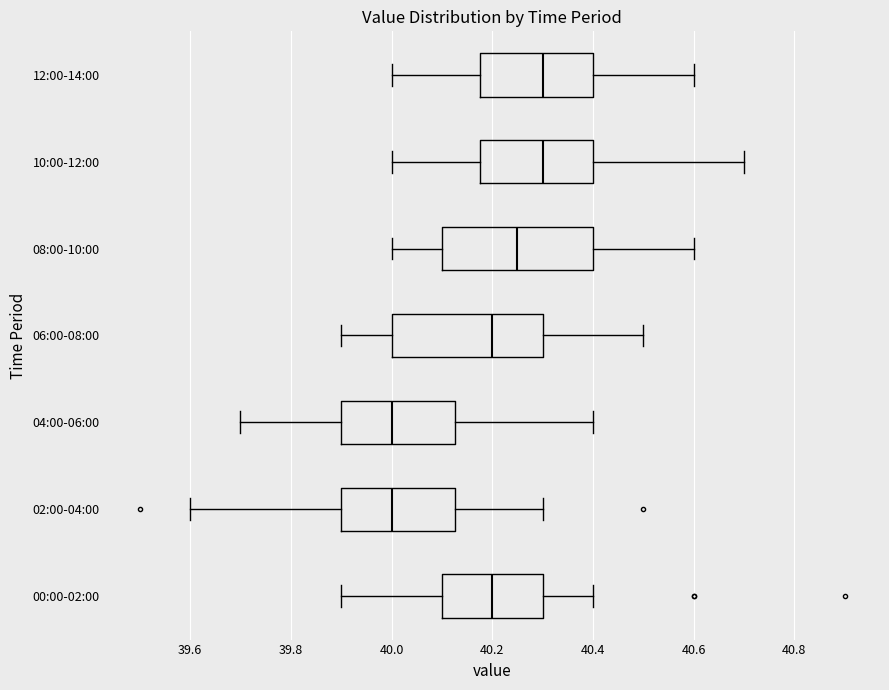

Where is the left edge of the box for 10:00-12:00 on the x-axis? The values are not printed on the chart, so give them approximately, as read against the axis.

40.18